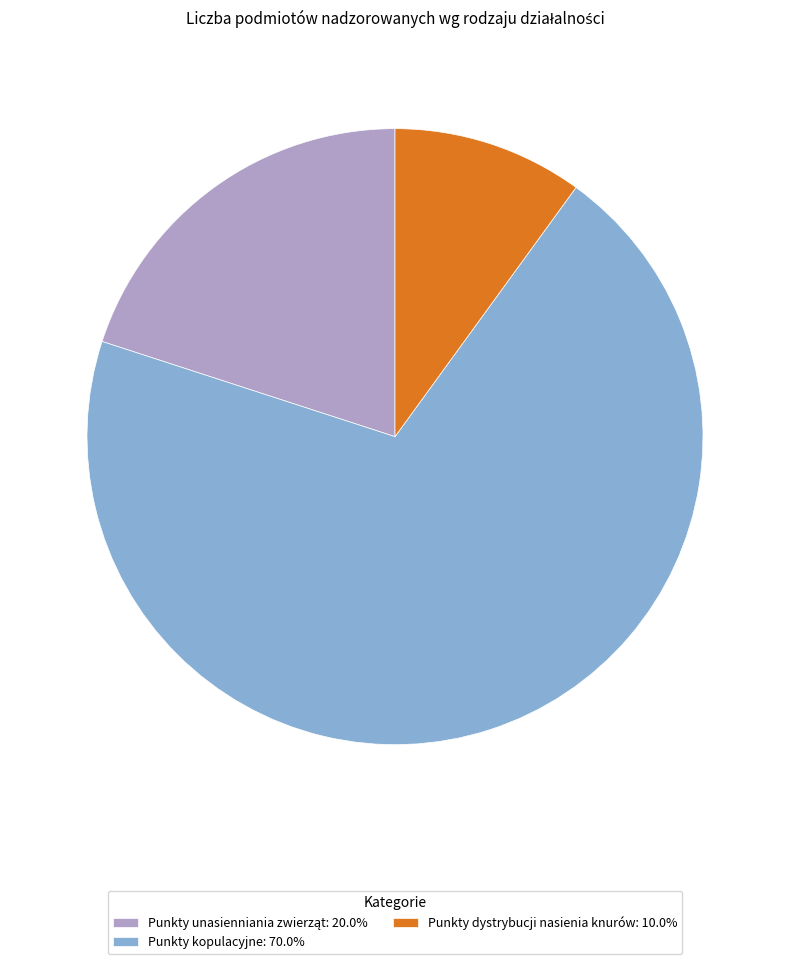

Do Punkty kopulacyjne: 70.0% and Punkty dystrybucji nasienia knurów: 10.0% together represent more than half of the pie?

Yes